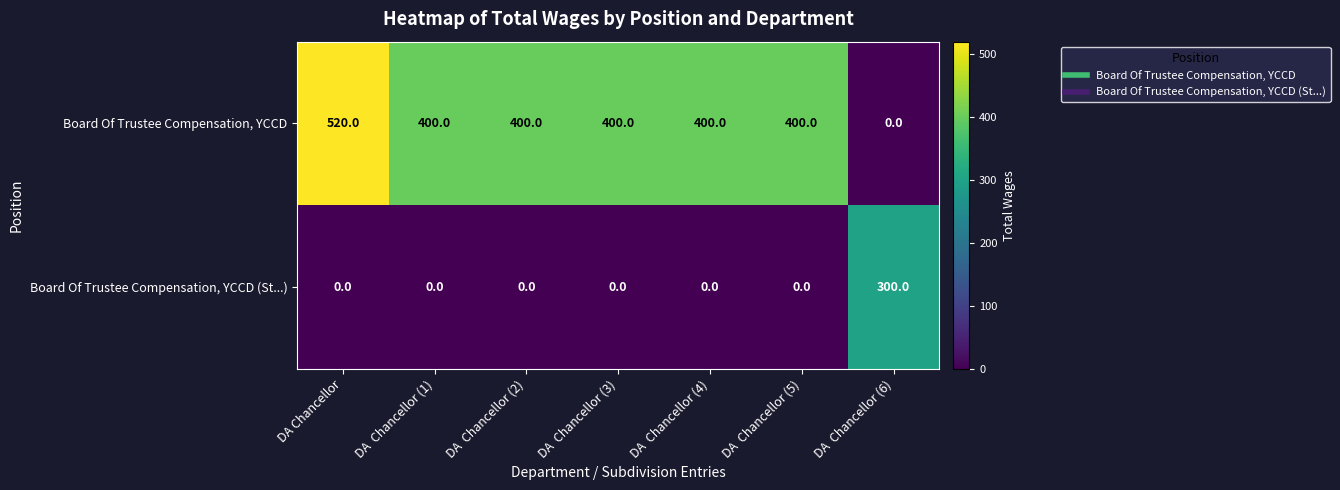

List the series in order of their overall mean, highest first.

Board Of Trustee Compensation, YCCD, Board Of Trustee Compensation, YCCD (St...)